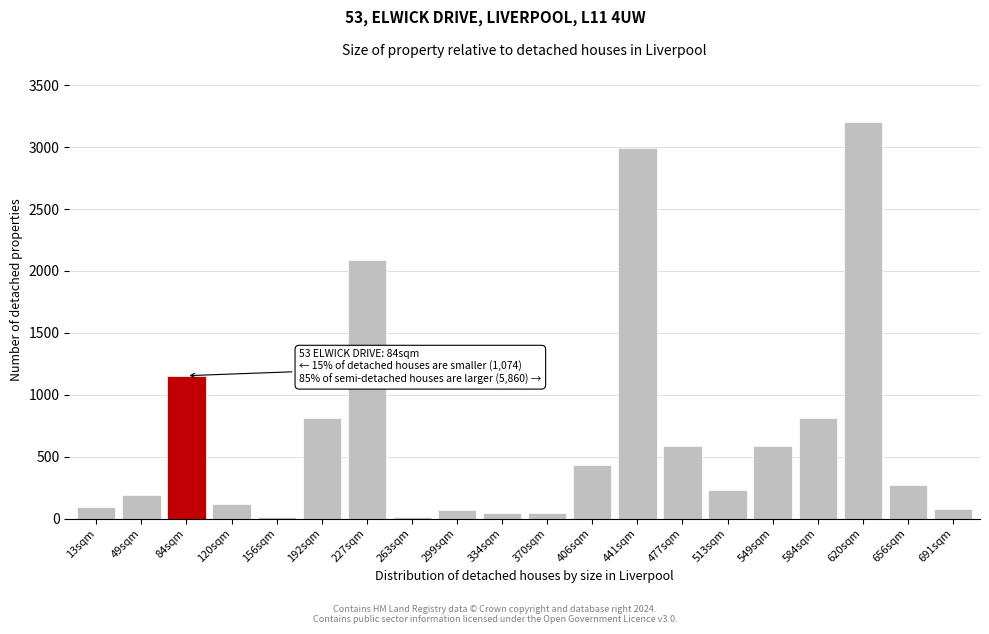

What is the difference between the second highest and minimum values?

2982.9